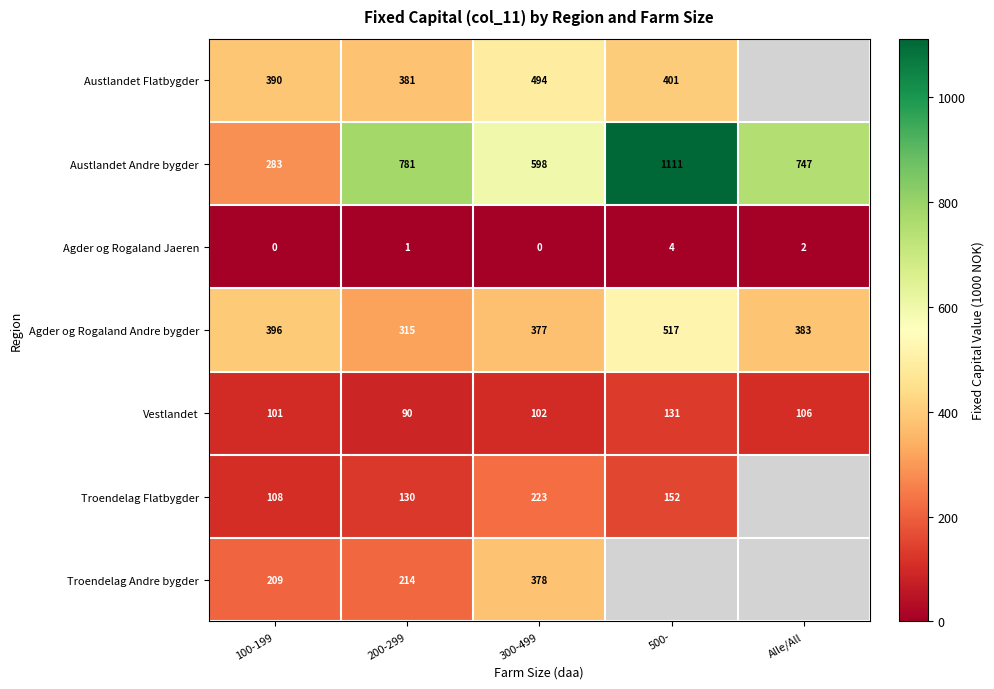

The Agder og Rogaland Andre bygder series shows 918.1 at 500-. True or false?

False